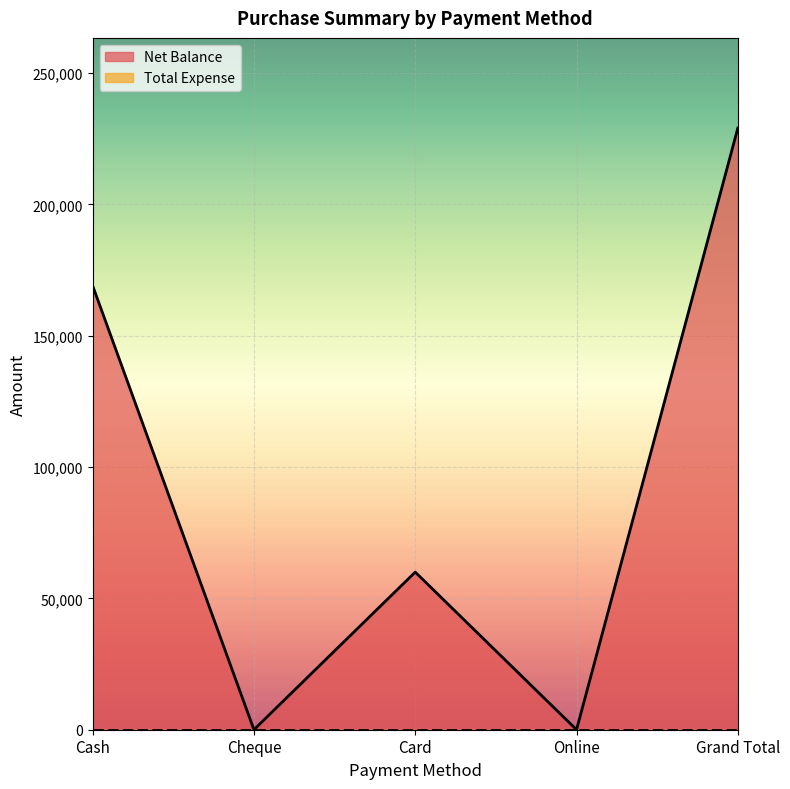

True or false: the data has more than 2 interior local peaks.

False